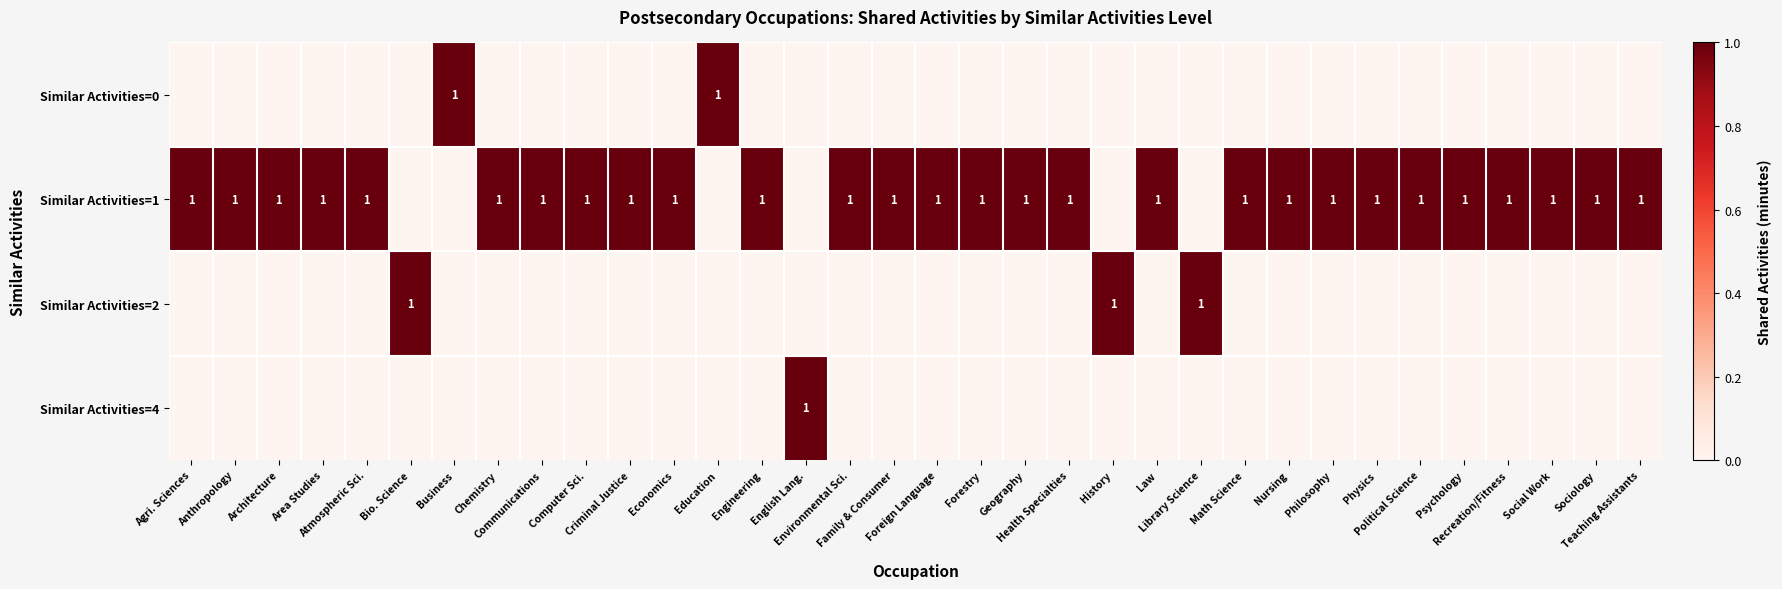

Count the number of data series in this chart.

4